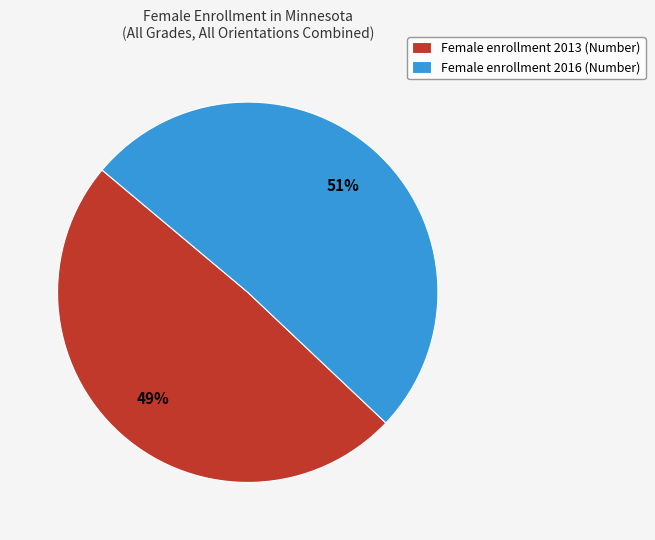

Which category has the smallest portion of the pie?

Female enrollment 2013 (Number)